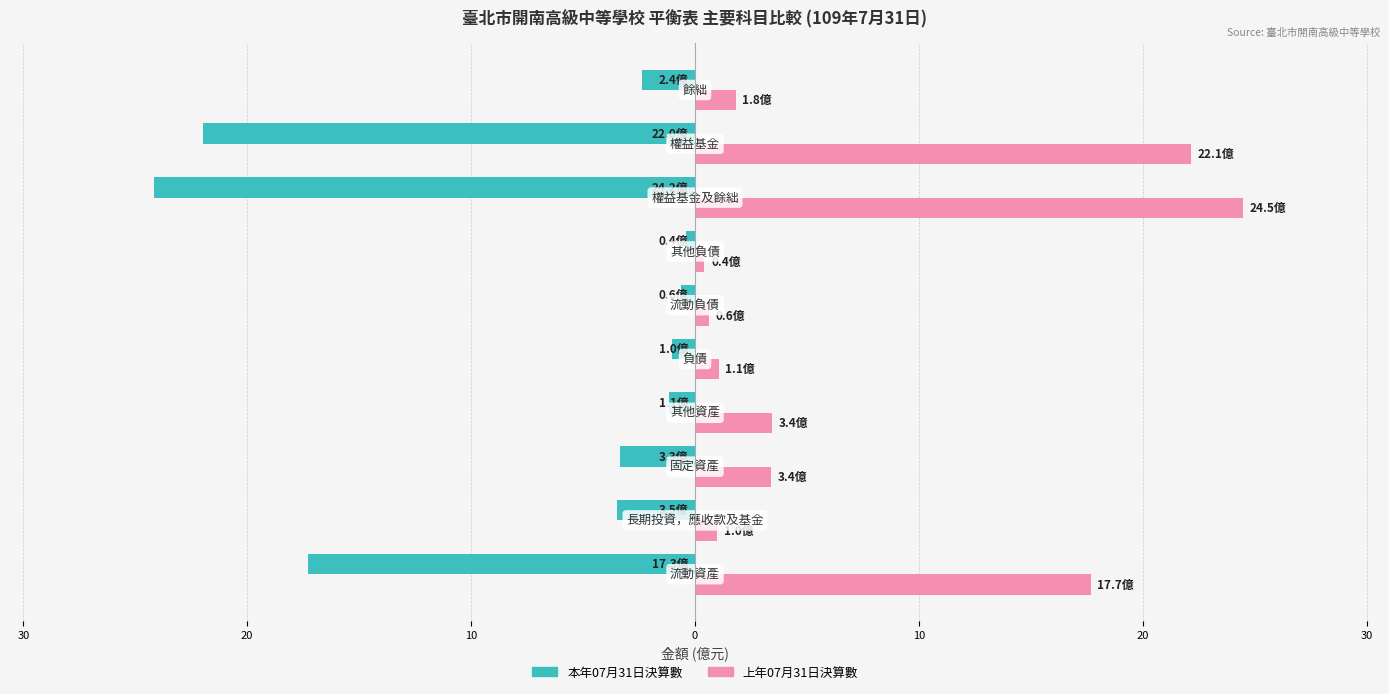

What are all the series names shown in the legend?

本年07月31日決算數, 上年07月31日決算數